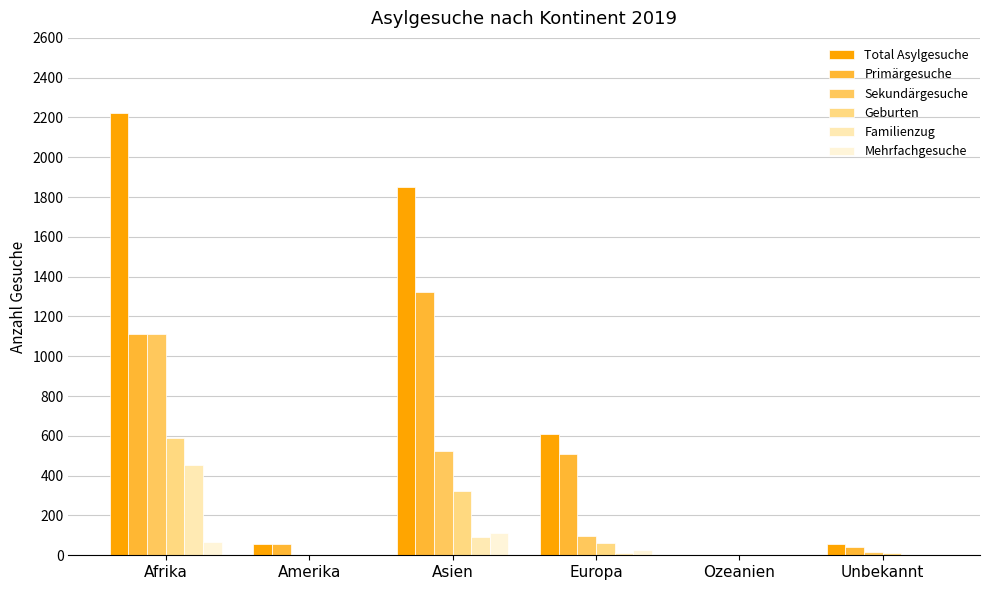

What is the label of the 5th bar from the left?

Ozeanien